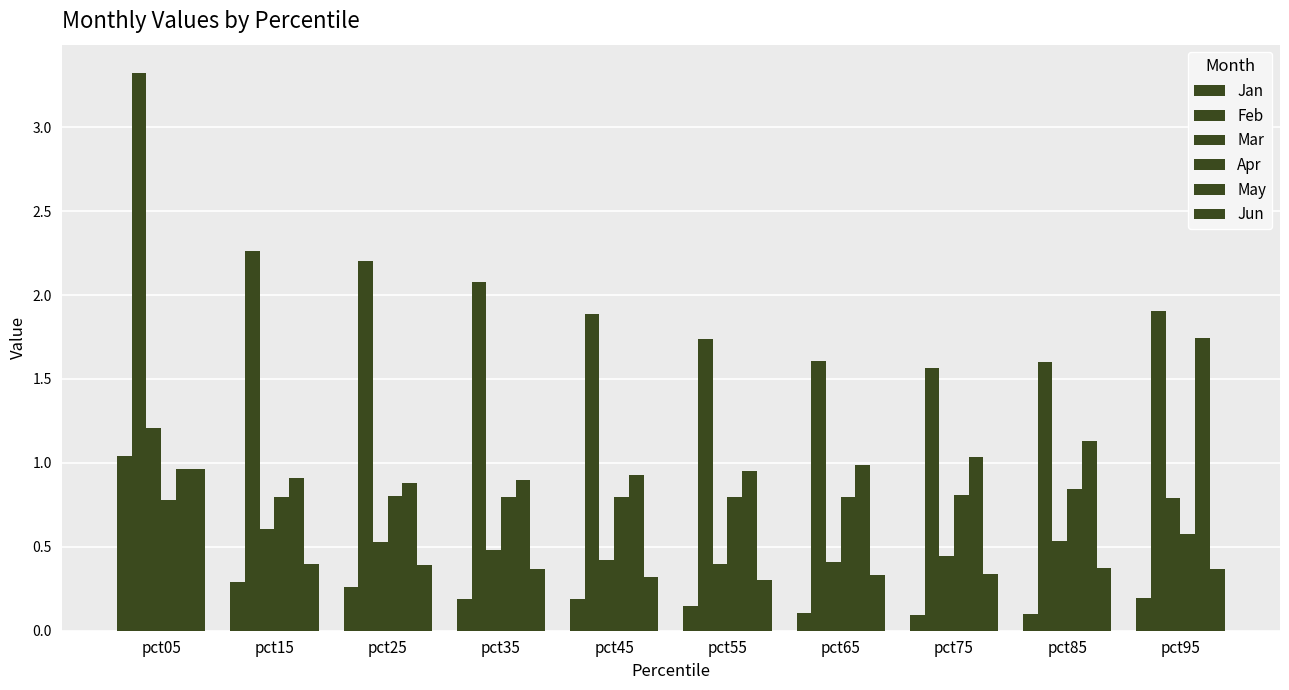

At which category is the sum across all series the highest?

pct05